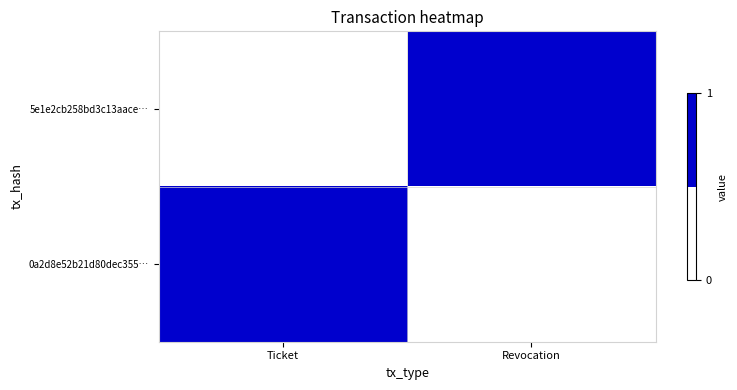

Which series has the largest total across all categories?

5e1e2cb258bd3c13aace…